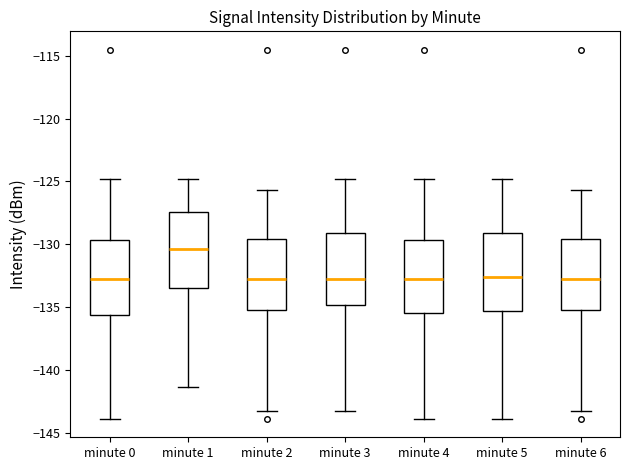

Reading left to right, transcribe this box plot: for each box, give where its median line is, the range the box spans, and where its two whiskers end, as read against the y-axis. The values are not printed on the chart, so give them approximately, as read against the axis.

minute 0: median -133.0, box -135.5 to -129.5, whiskers -144.0 to -125.0
minute 1: median -130.5, box -133.5 to -127.5, whiskers -141.5 to -125.0
minute 2: median -133.0, box -135.5 to -129.5, whiskers -143.5 to -125.5
minute 3: median -133.0, box -135.0 to -129.0, whiskers -143.5 to -125.0
minute 4: median -133.0, box -135.5 to -129.5, whiskers -144.0 to -125.0
minute 5: median -132.5, box -135.5 to -129.0, whiskers -144.0 to -125.0
minute 6: median -133.0, box -135.5 to -129.5, whiskers -143.5 to -125.5